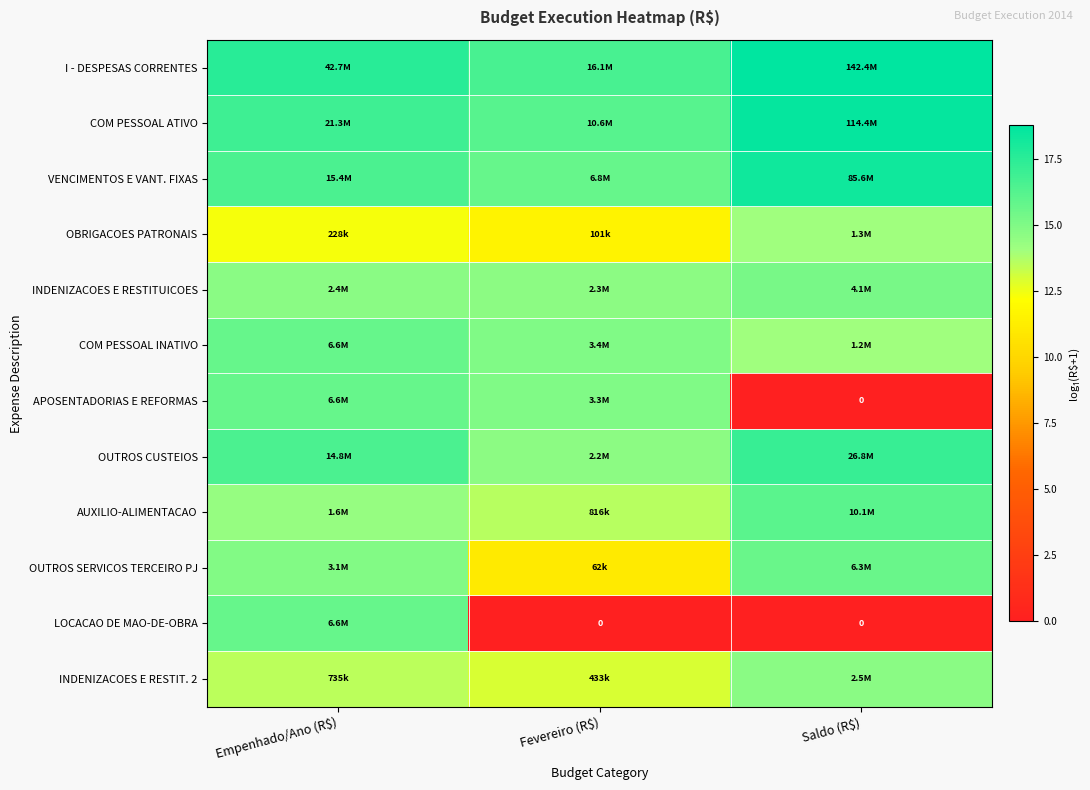

True or false: INDENIZACOES E RESTIT. 2 has a value of 5.1 at Empenhado/Ano (R$).

False